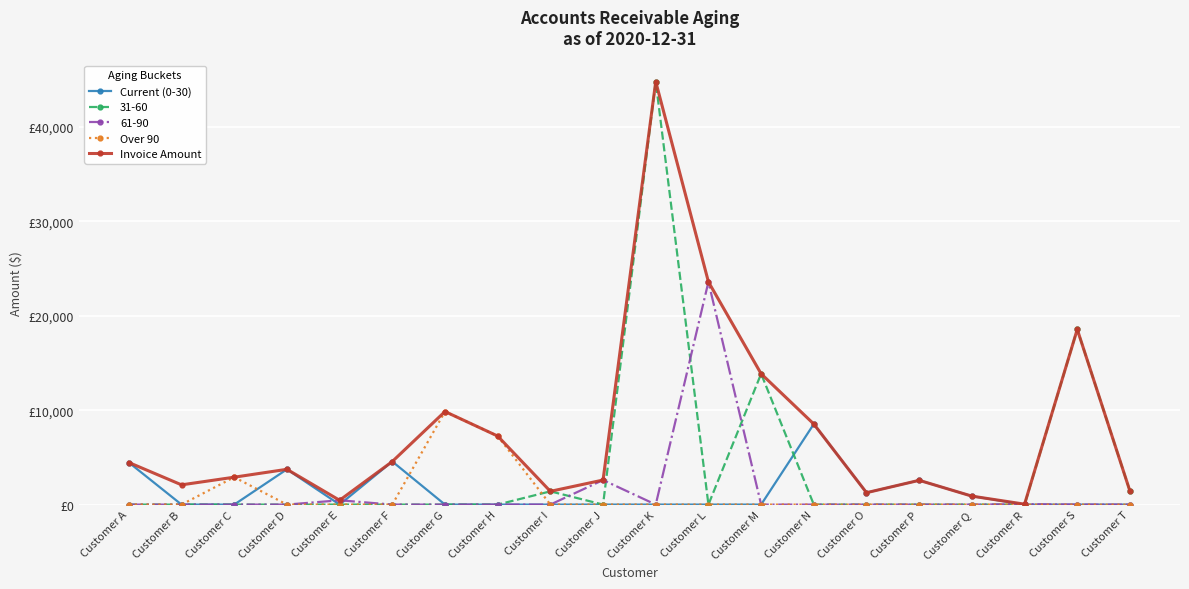

What is the sum of all Current (0-30) values?

26003.6